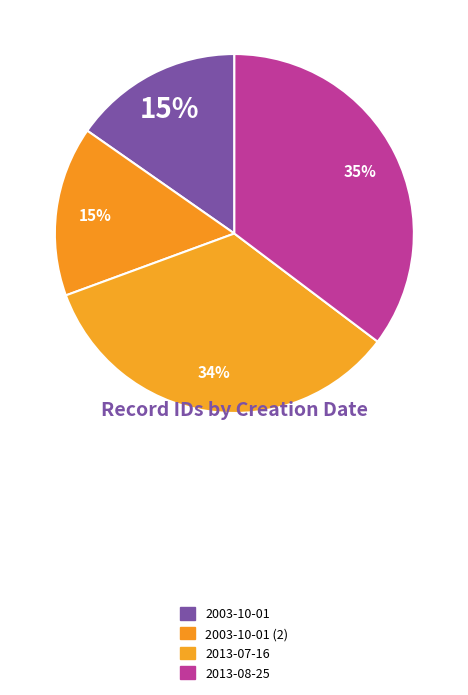

Which category has the smallest portion of the pie?

2003-10-01